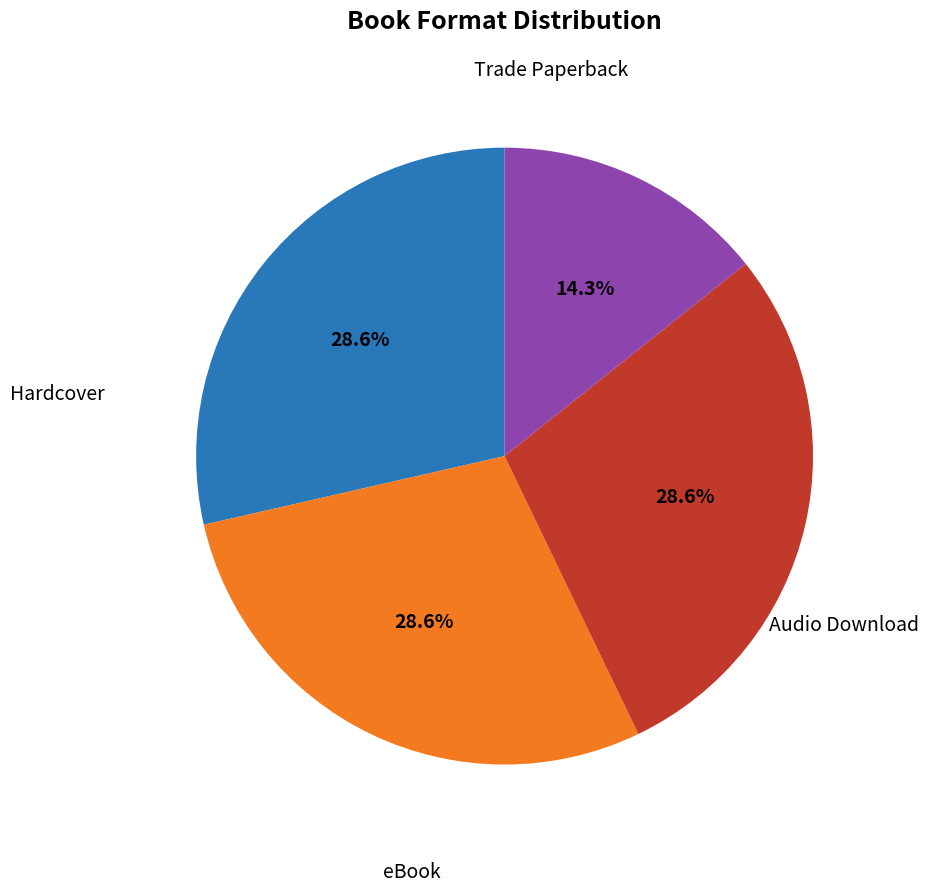

Is there any slice that represents more than half of the pie?

No